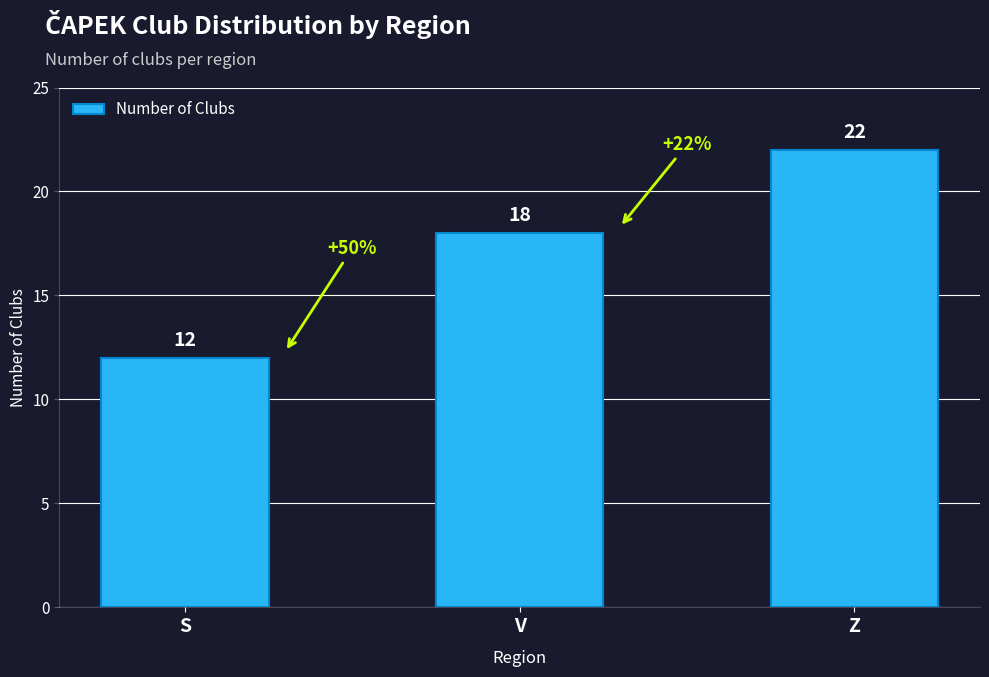

Reading right to left, extract all data points from this chart.

22	18	12